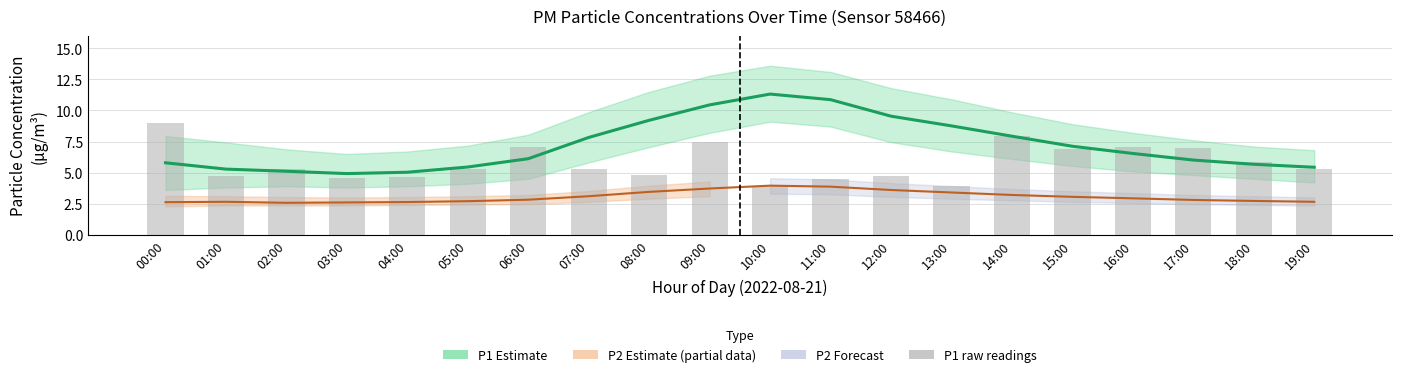

What is the total value across all series at 03:00?

12.1